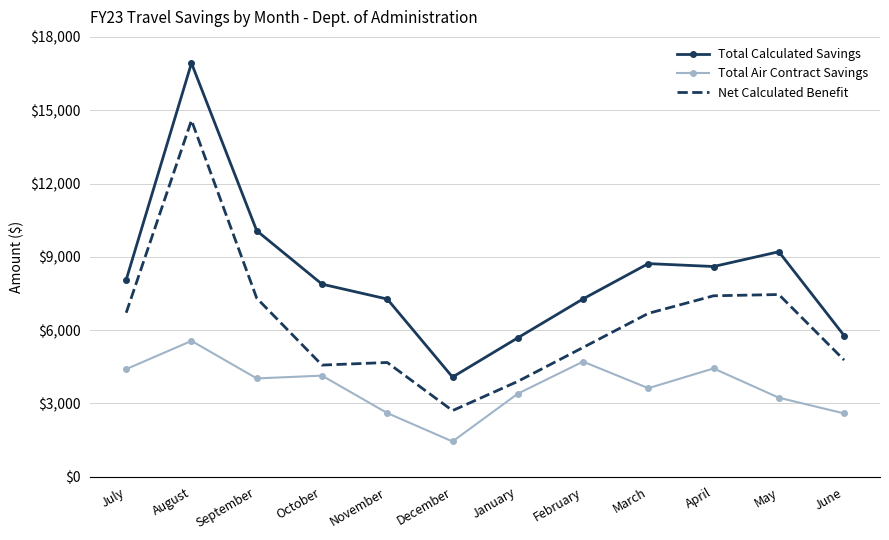

Rank the series by their maximum value, from lowest to highest.

Total Air Contract Savings, Net Calculated Benefit, Total Calculated Savings